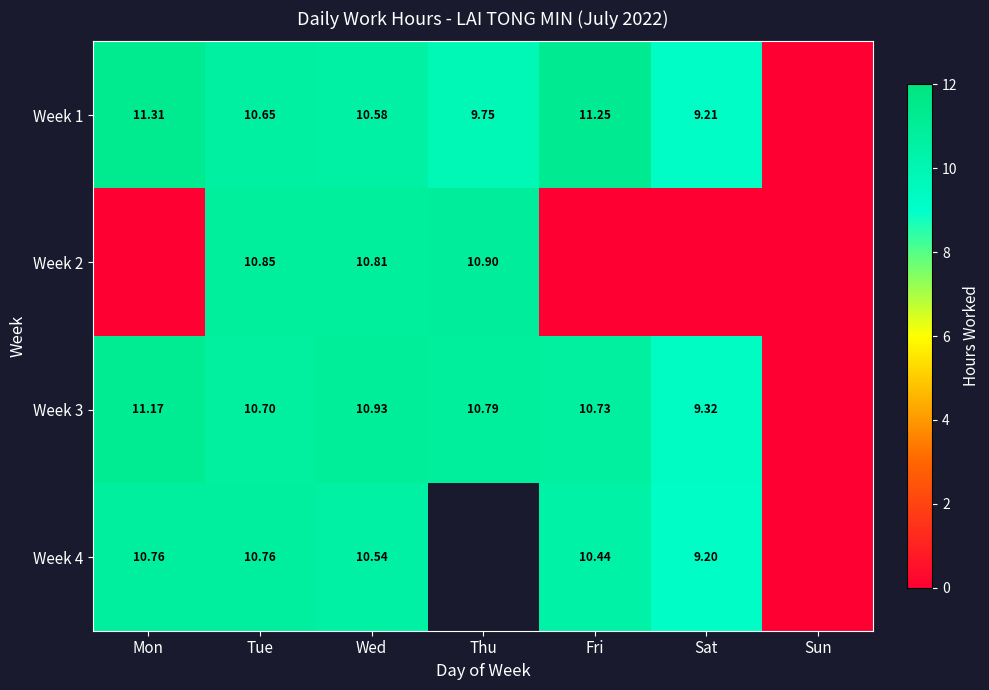

At which label does Week 1 reach its peak?

Mon